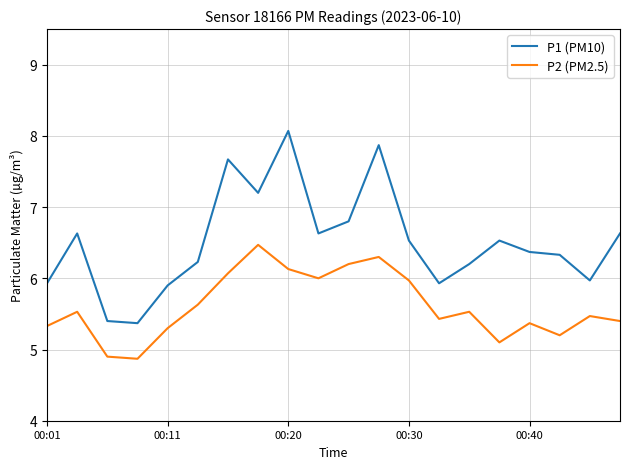

Which series has the widest spread of values?

P1 (PM10)